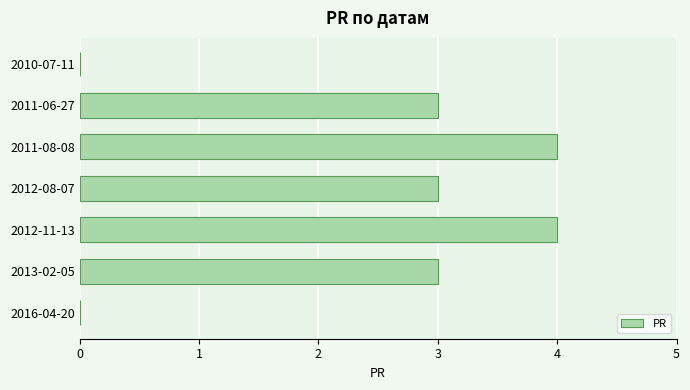

Which has a higher value, 2011-08-08 or 2016-04-20?

2011-08-08